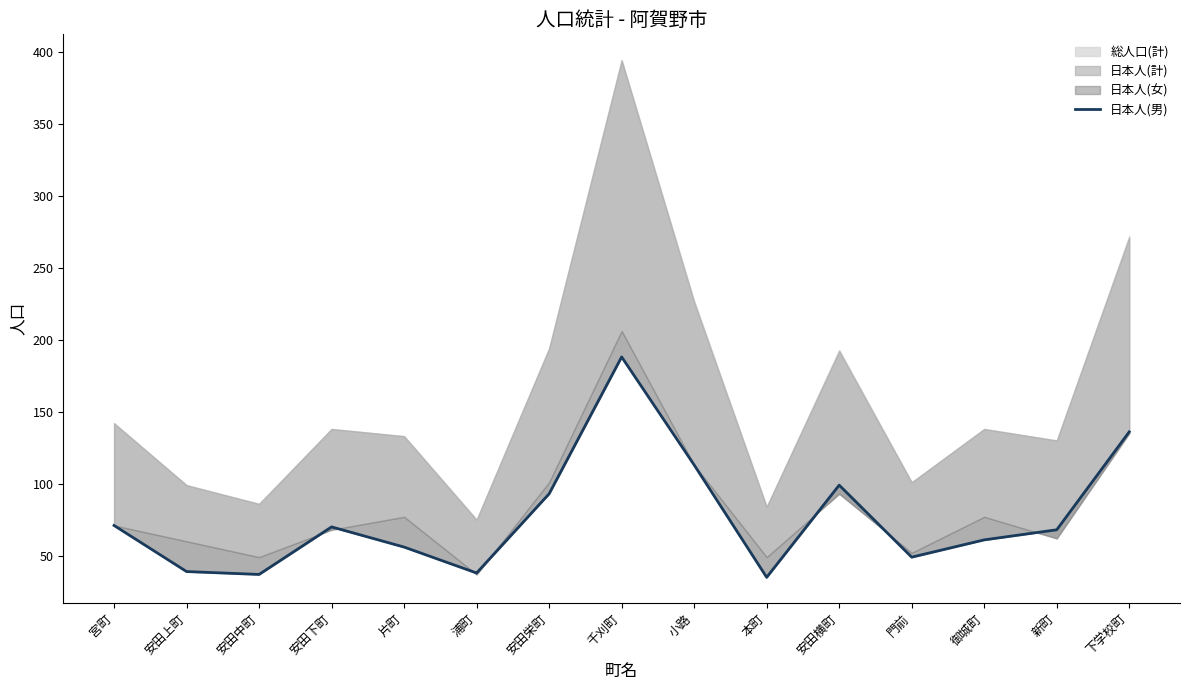

How many interior local peaks (higher than both neighbors) does the data have?

3